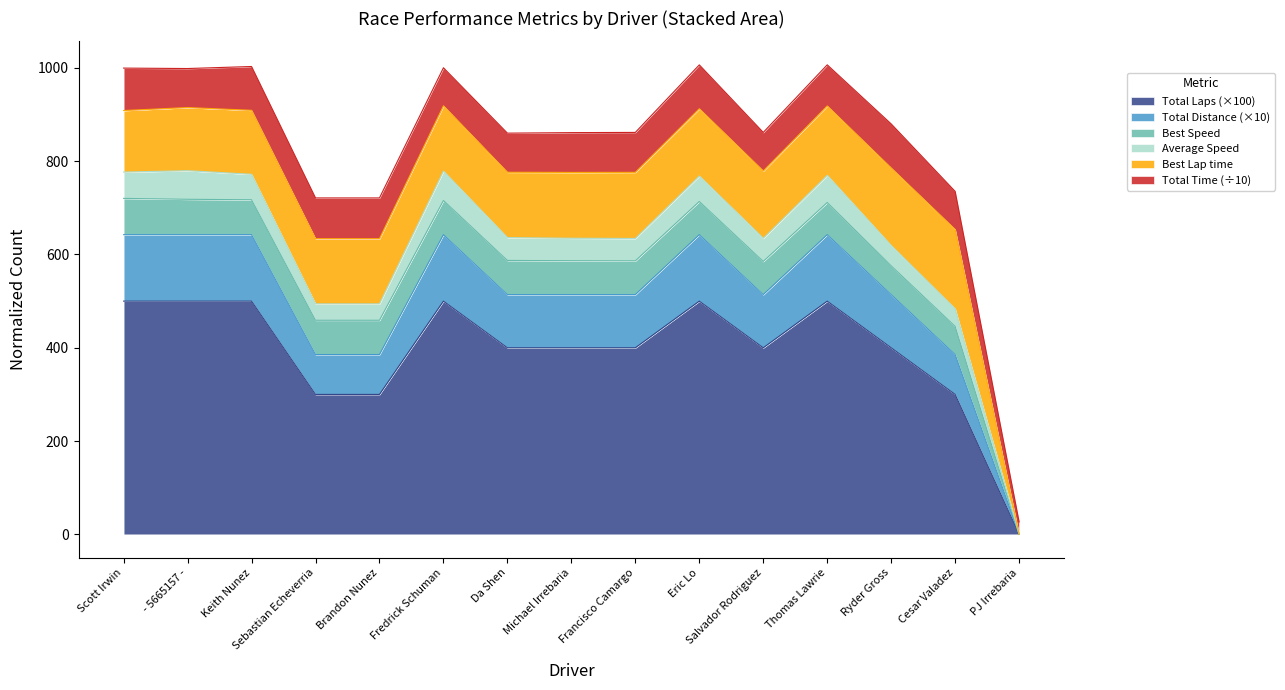

Is it true that Total Laps (×100) equals 266.6 at Thomas Lawrie?

False